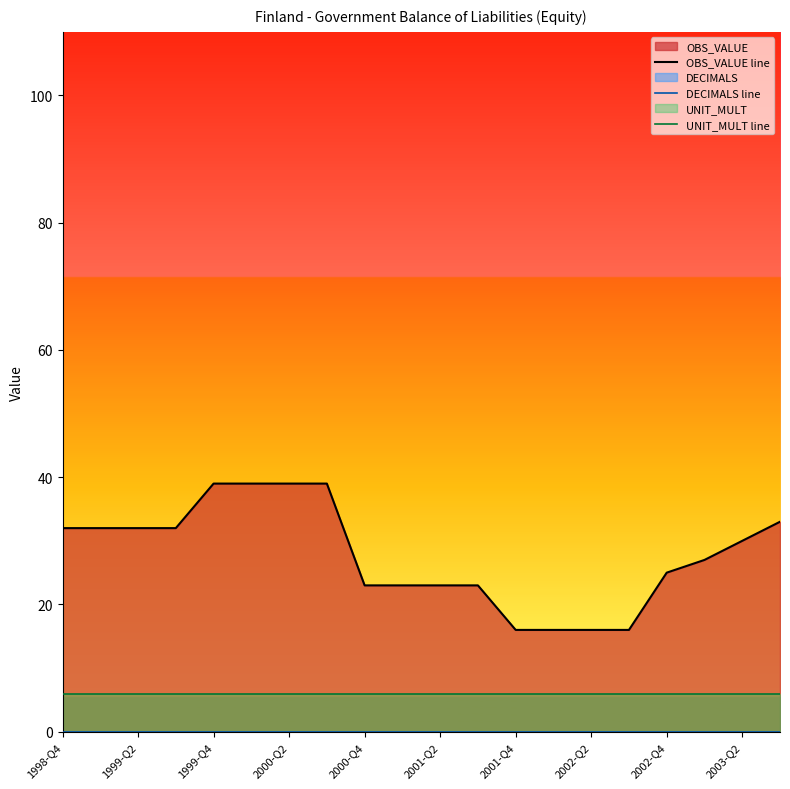

Where is OBS_VALUE line nearest to the value 27?

17